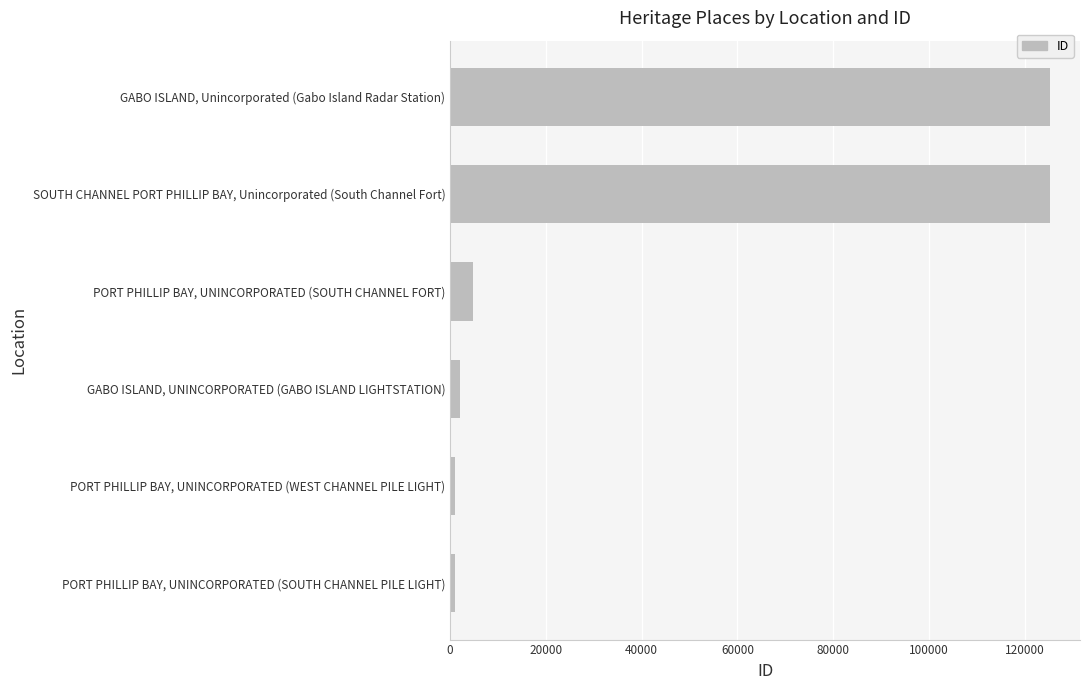

Rank the categories by value from lowest to highest.

PORT PHILLIP BAY, UNINCORPORATED (SOUTH CHANNEL PILE LIGHT), PORT PHILLIP BAY, UNINCORPORATED (WEST CHANNEL PILE LIGHT), GABO ISLAND, UNINCORPORATED (GABO ISLAND LIGHTSTATION), PORT PHILLIP BAY, UNINCORPORATED (SOUTH CHANNEL FORT), SOUTH CHANNEL PORT PHILLIP BAY, Unincorporated (South Channel Fort), GABO ISLAND, Unincorporated (Gabo Island Radar Station)